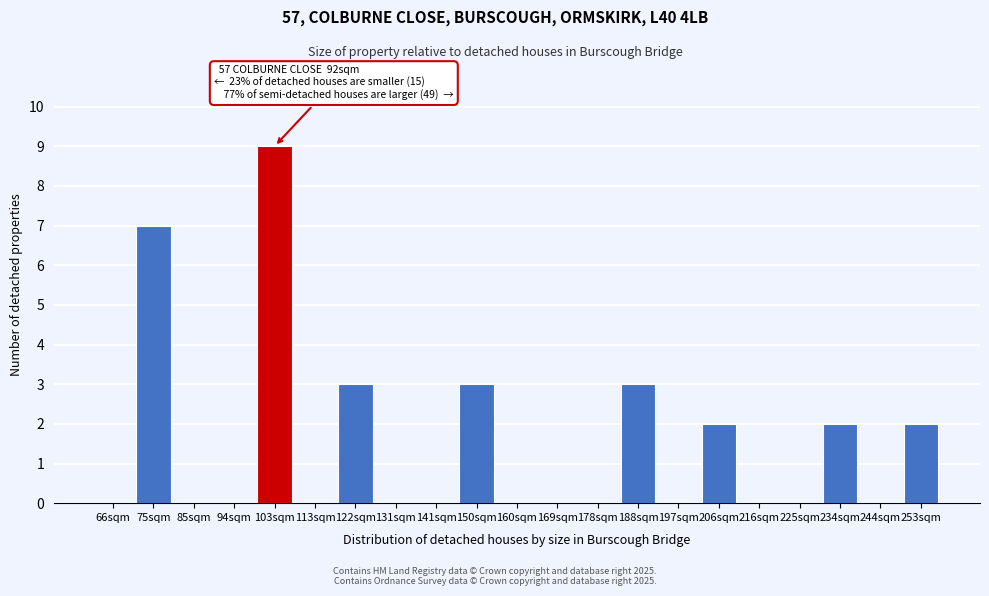

Reading left to right, transcribe all the data shown in this chart.

66sqm=0	75sqm=7	85sqm=0	94sqm=0	103sqm=9	113sqm=0	122sqm=3	131sqm=0	141sqm=0	150sqm=3	160sqm=0	169sqm=0	178sqm=0	188sqm=3	197sqm=0	206sqm=2	216sqm=0	225sqm=0	234sqm=2	244sqm=0	253sqm=2